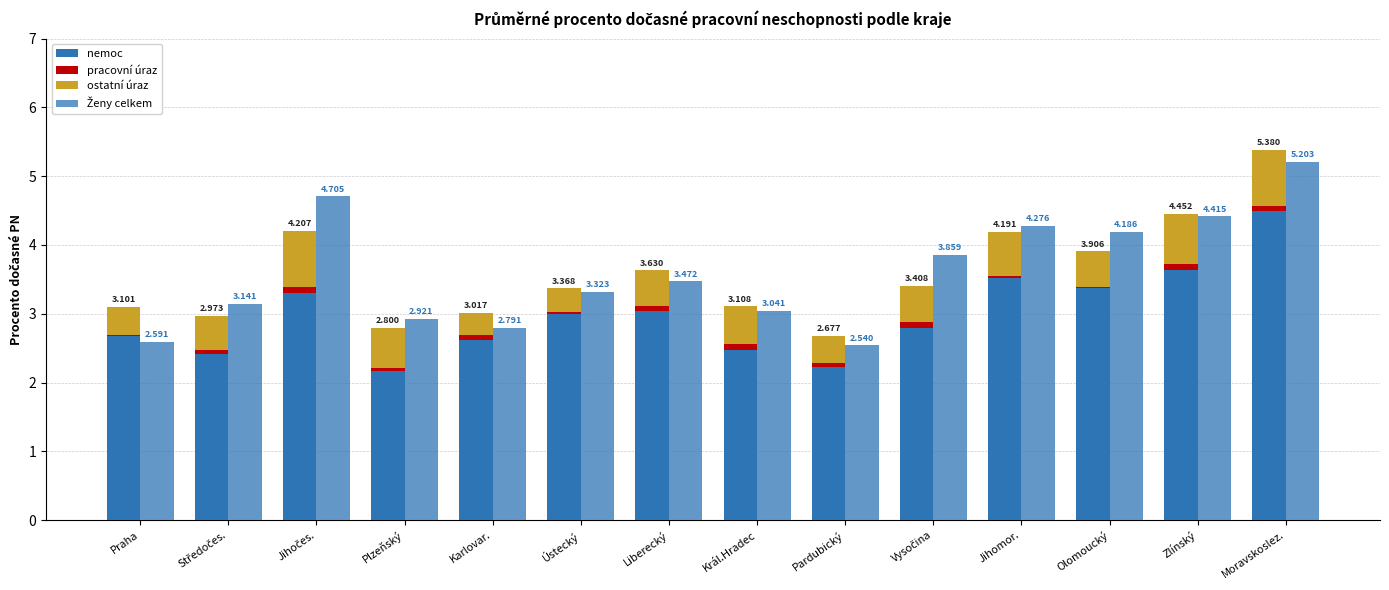

Which series changed the most between Liberecký and Olomoucký?

Ženy celkem